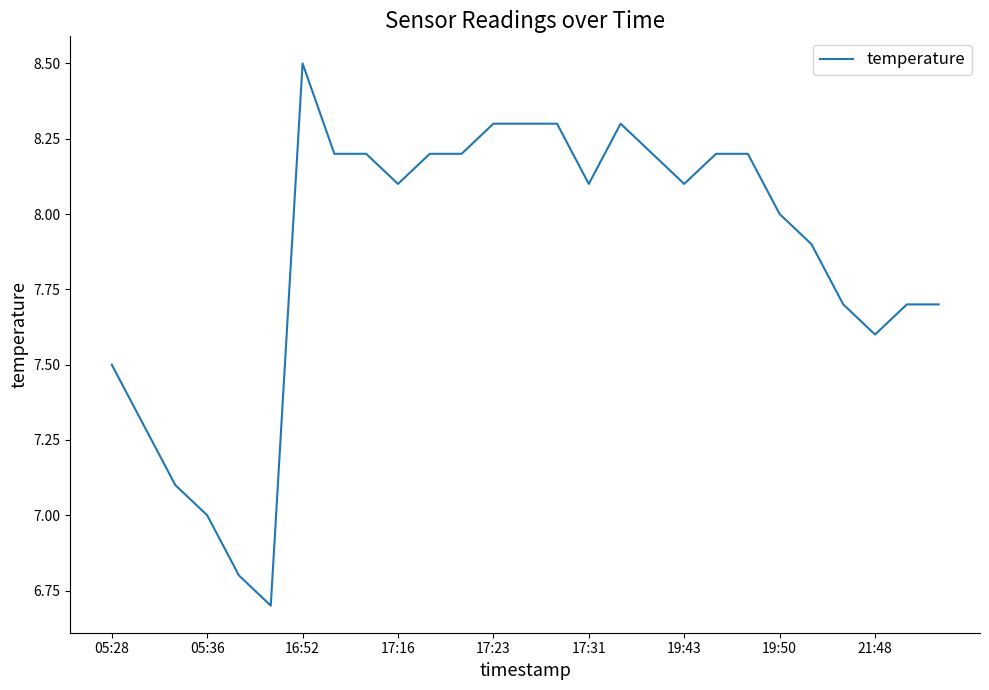

What is the difference between the maximum and minimum values?

1.8